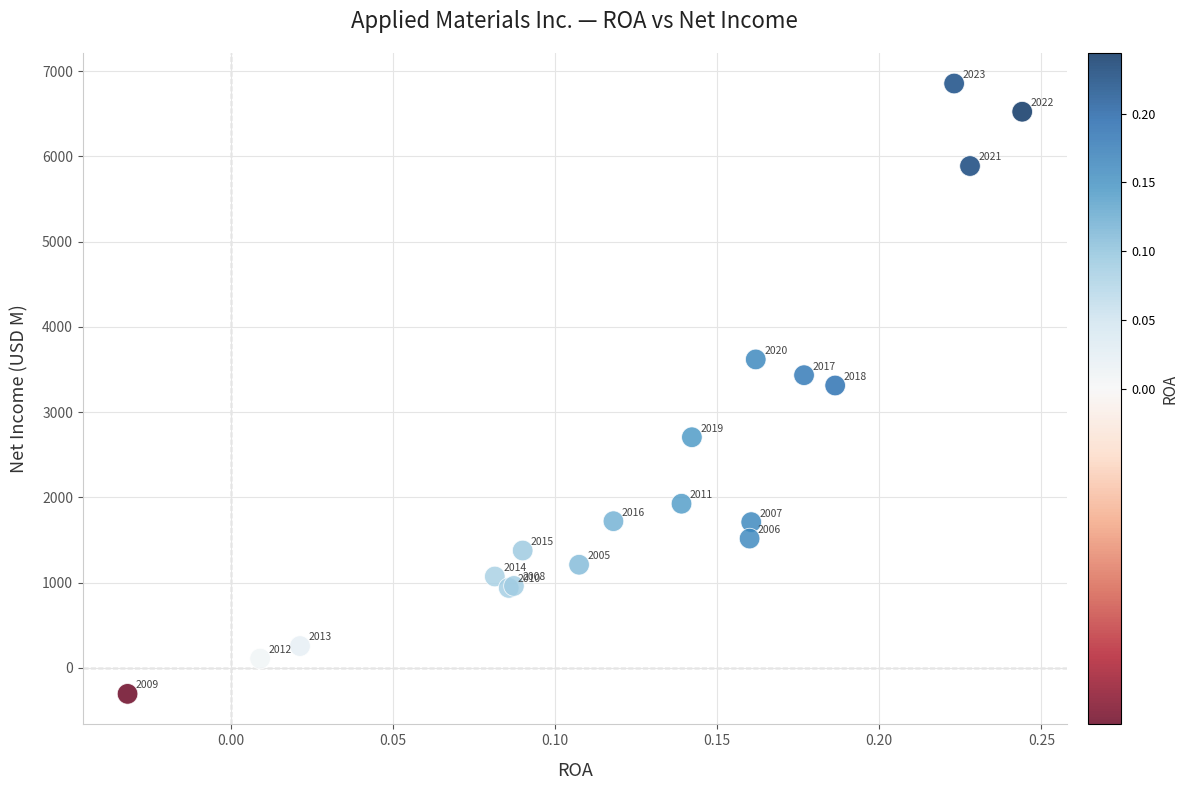

What Y value in the scatter plot is closest to 3275?

3313